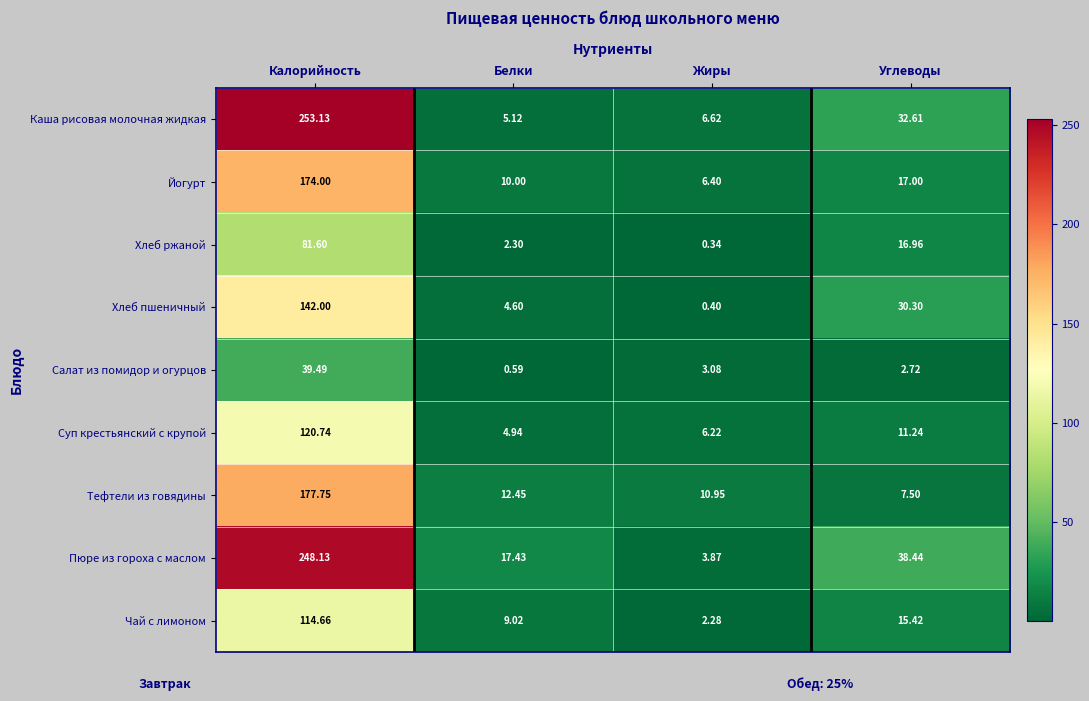

Which series has the largest range (max minus min)?

Каша рисовая молочная жидкая